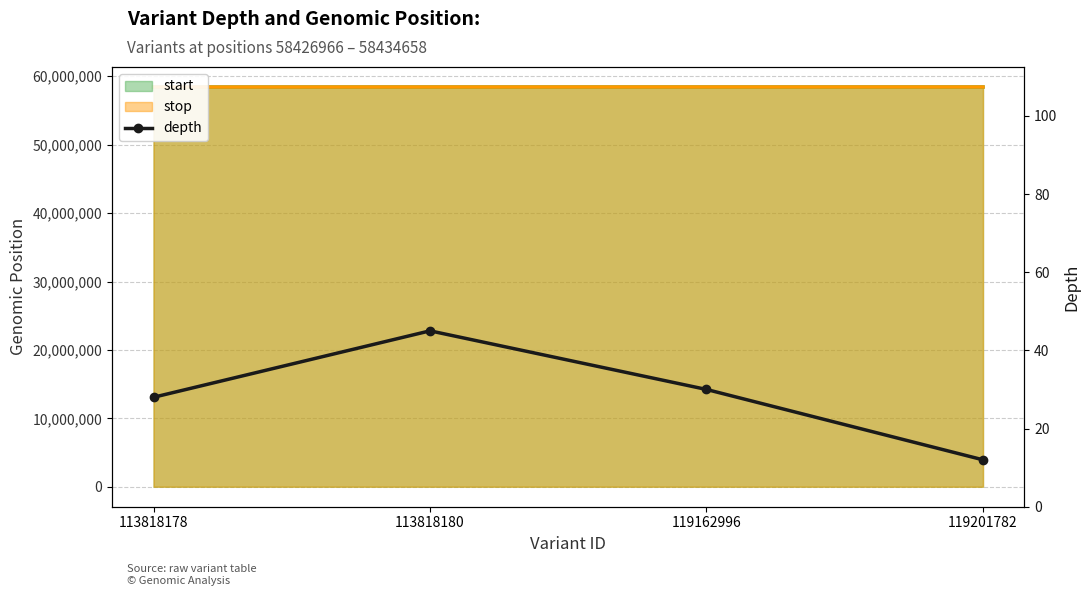

What is the maximum value shown in the chart?

45